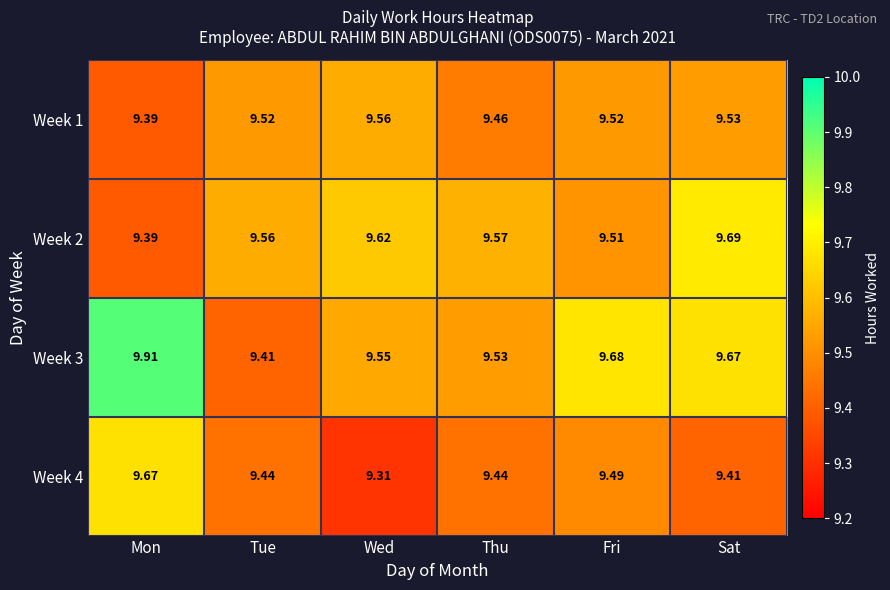

Rank the categories by Week 3 value from highest to lowest.

Mon, Fri, Sat, Wed, Thu, Tue